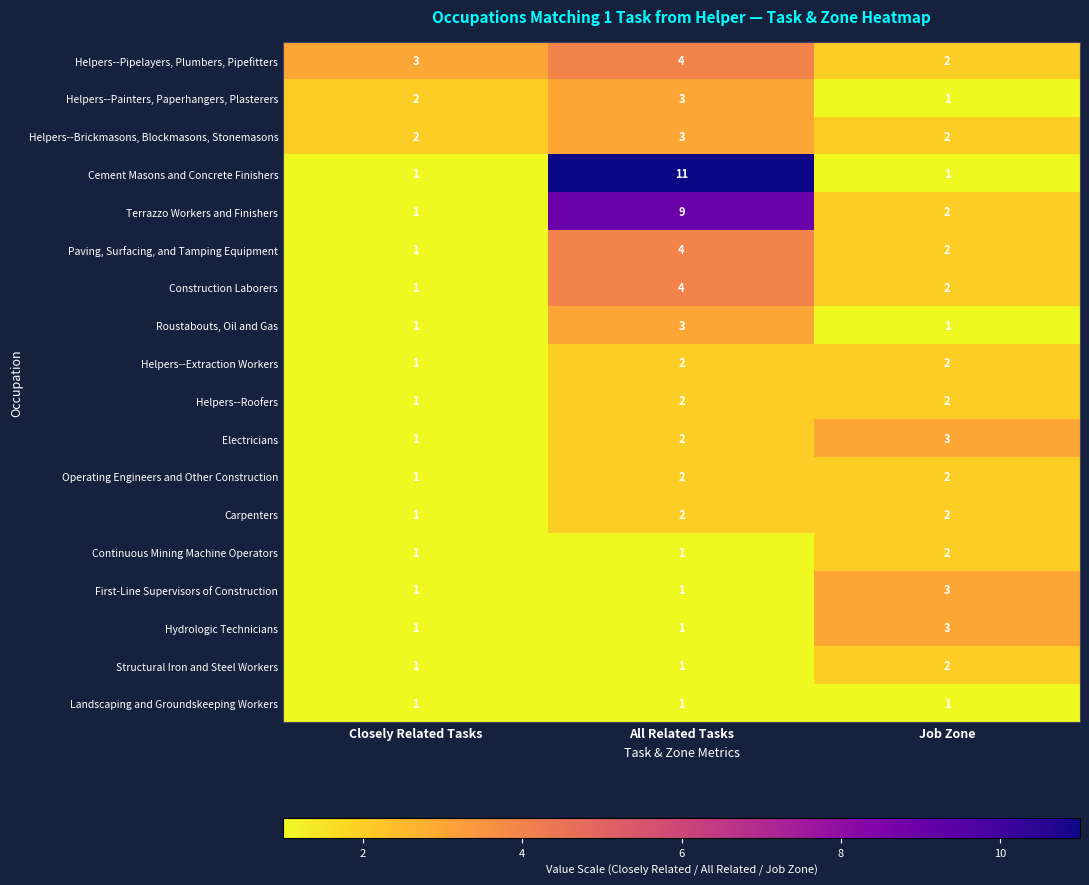

At which category is the sum across all series the highest?

All Related Tasks